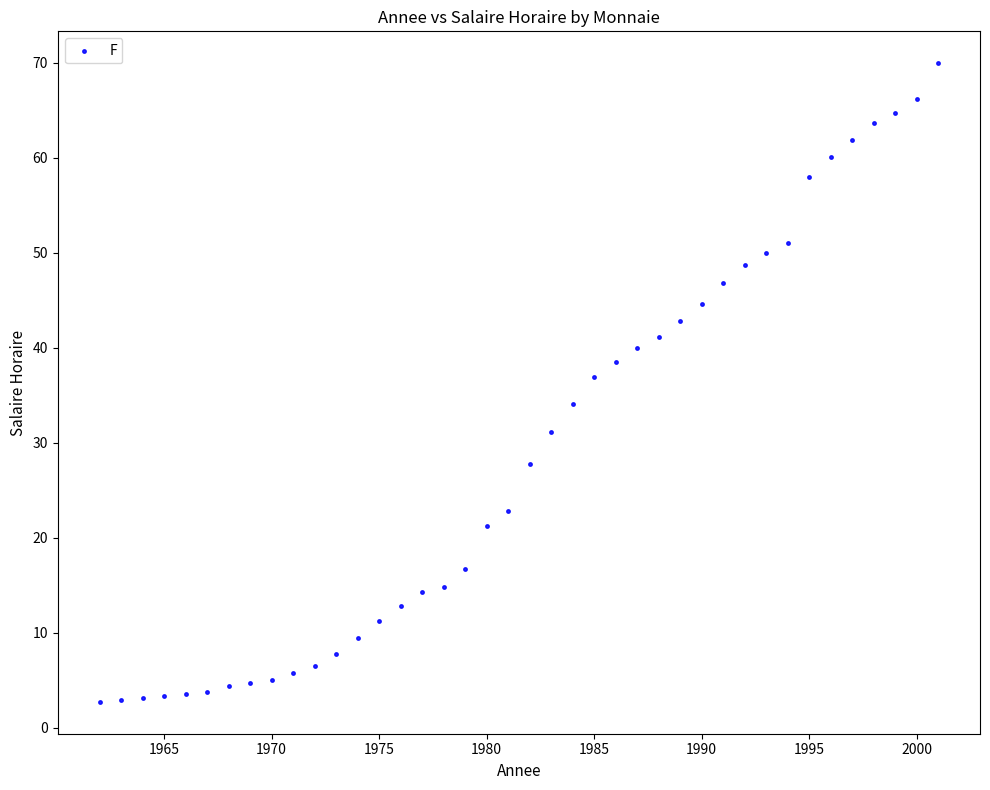

What Y value in the scatter plot is closest to 36?

36.9